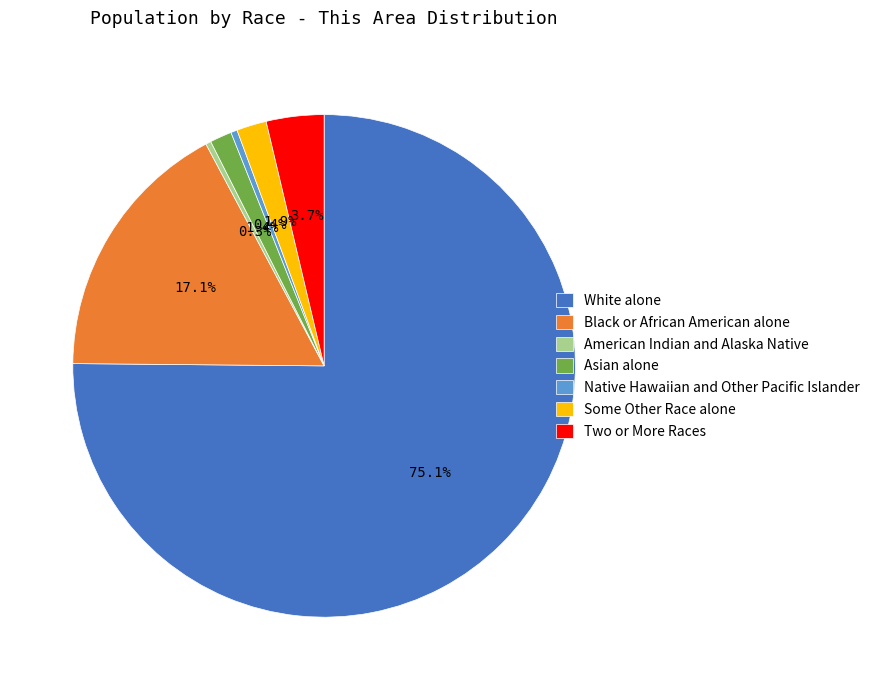

To the nearest percent, what percentage of the pie is Asian alone?

1%